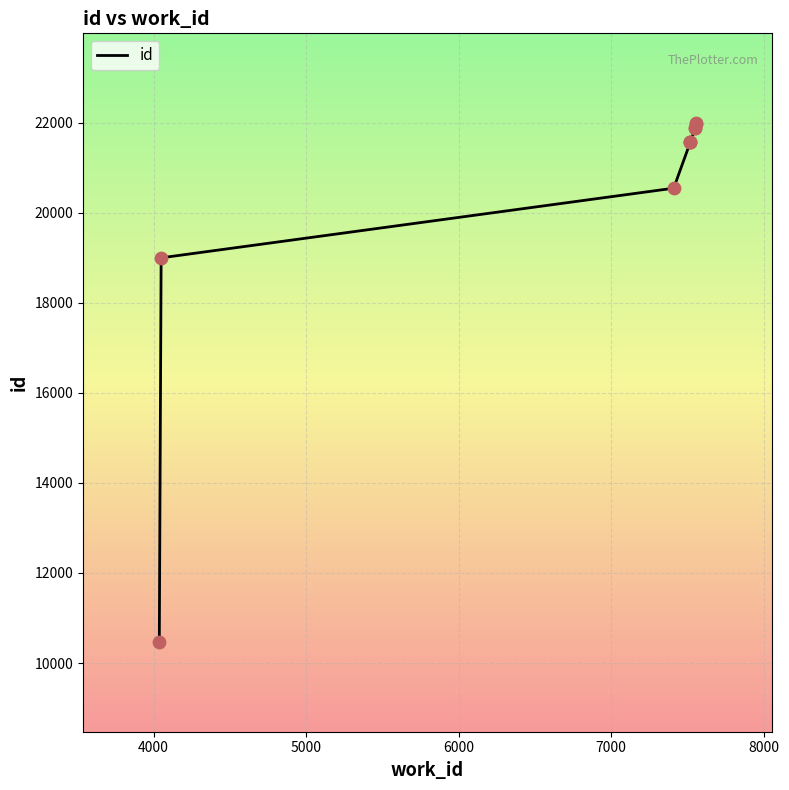

Between 7000 and 5000, which is larger?

7000